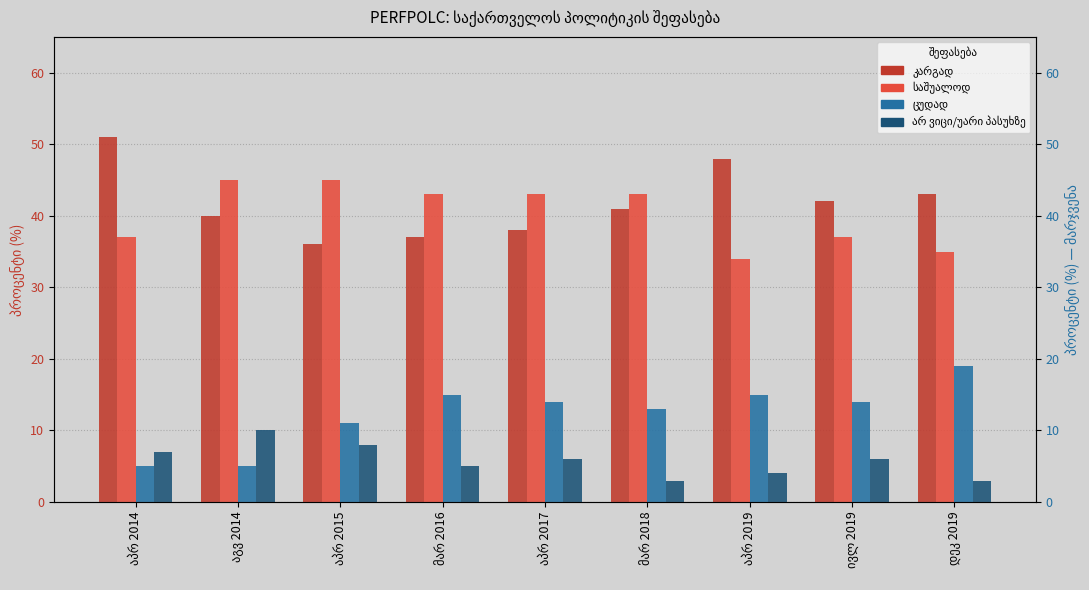

At which label does ცუდად reach its minimum?

აპრ 2014